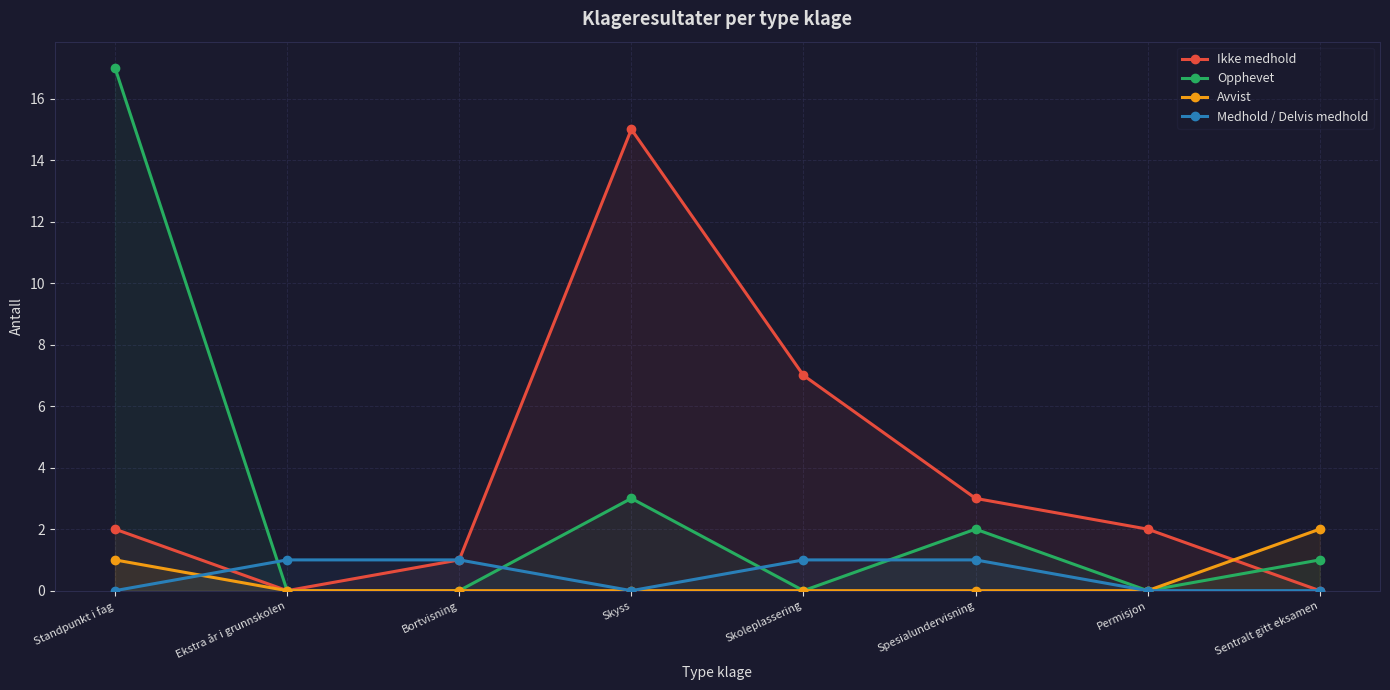

Which series changed the most between Bortvisning and Permisjon?

Ikke medhold